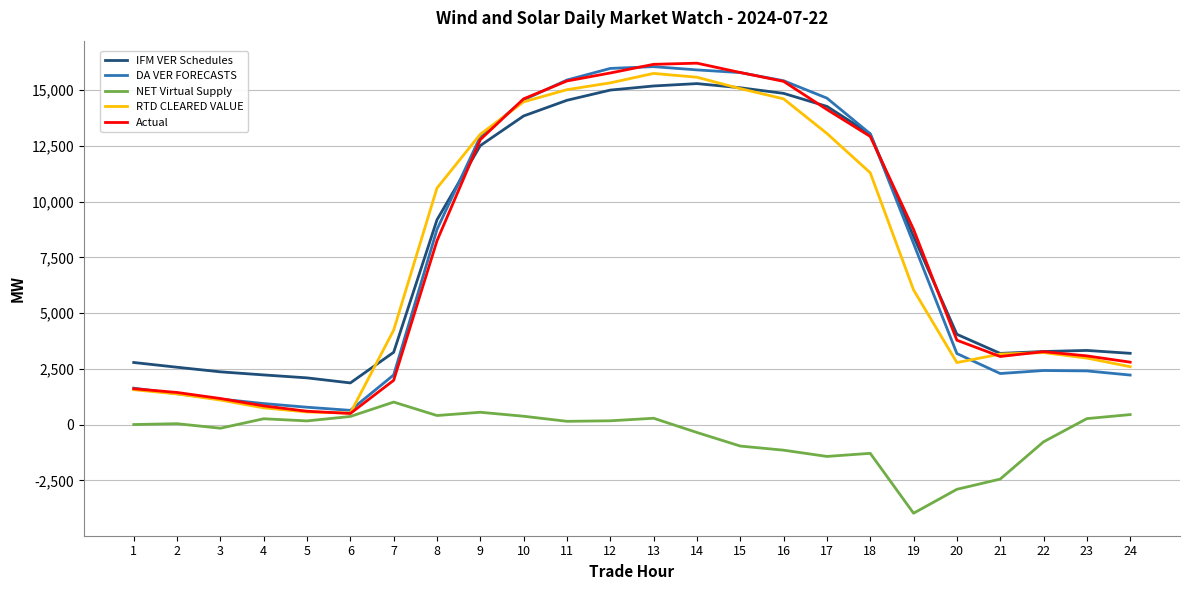

True or false: DA VER FORECASTS and NET Virtual Supply cross at least once.

False